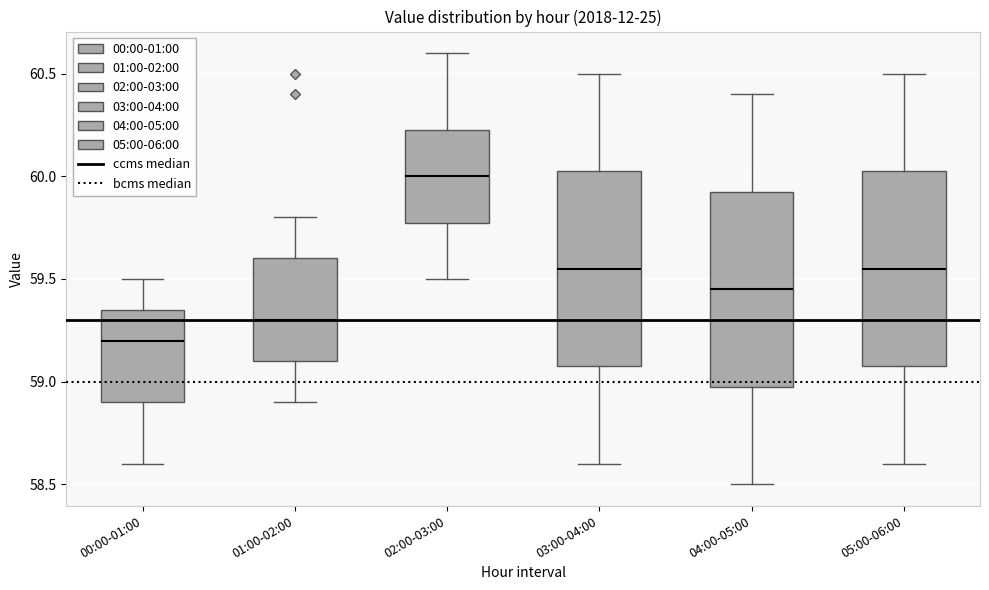

Which box has the lowest median line?

00:00-01:00